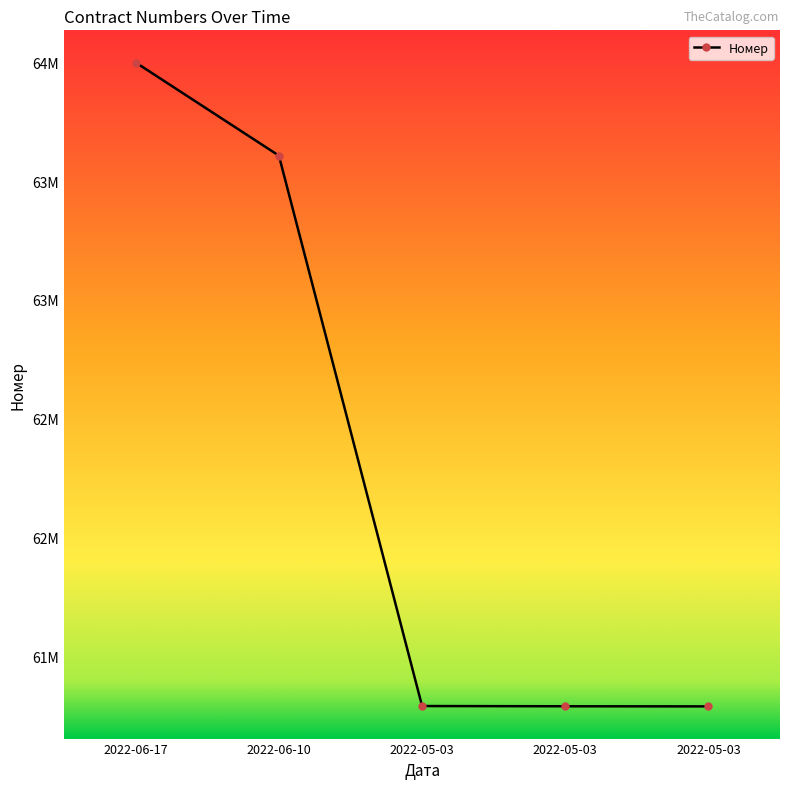

Is it true that the value at 2022-05-03 is 104643876?

False